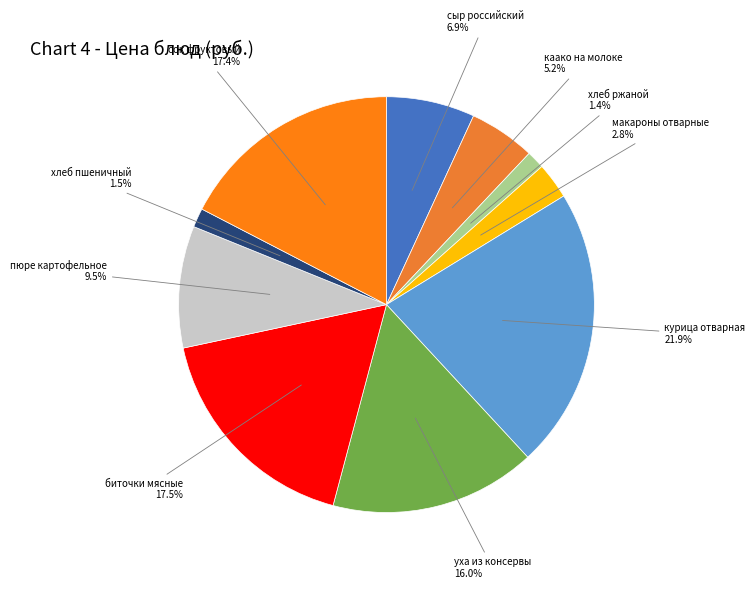

Between хлеб пшеничный and уха из консервы, which is larger?

уха из консервы